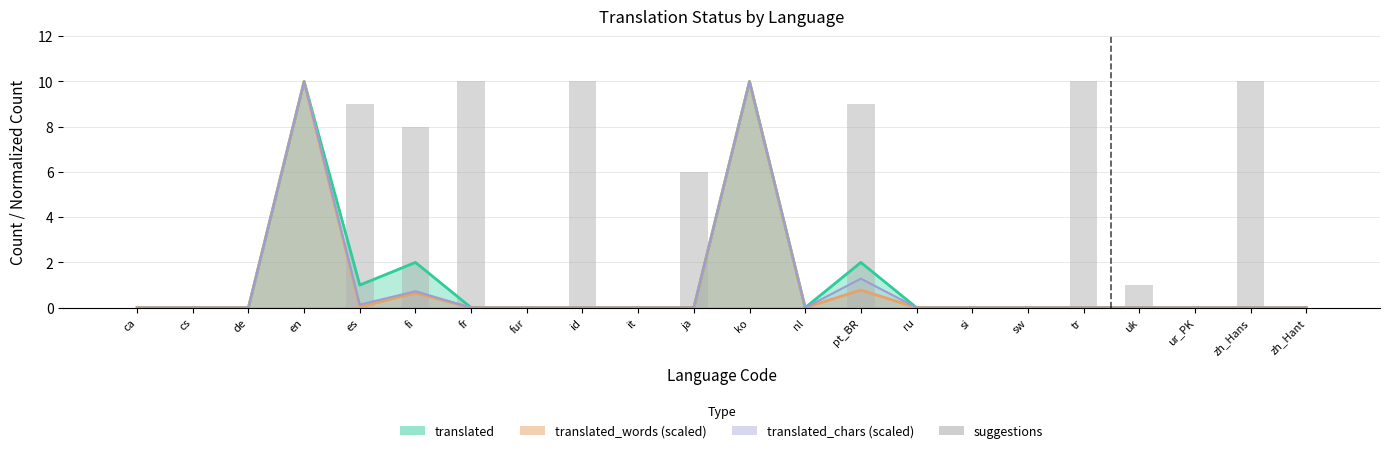

Does the chart contain stacked bars?

No